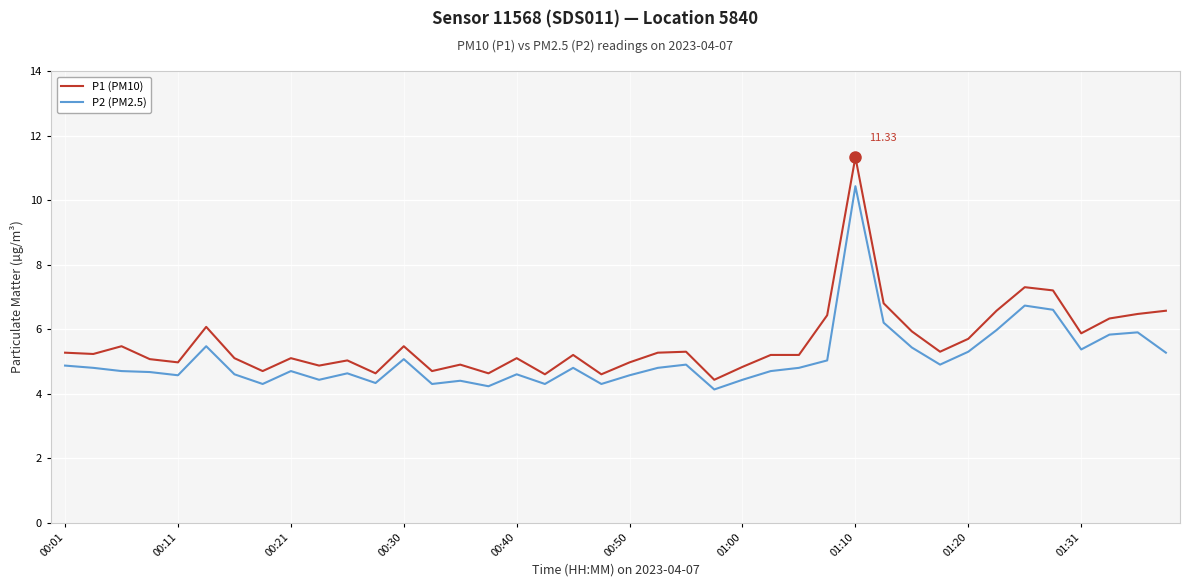

True or false: P2 (PM2.5) and P1 (PM10) cross at least once.

False